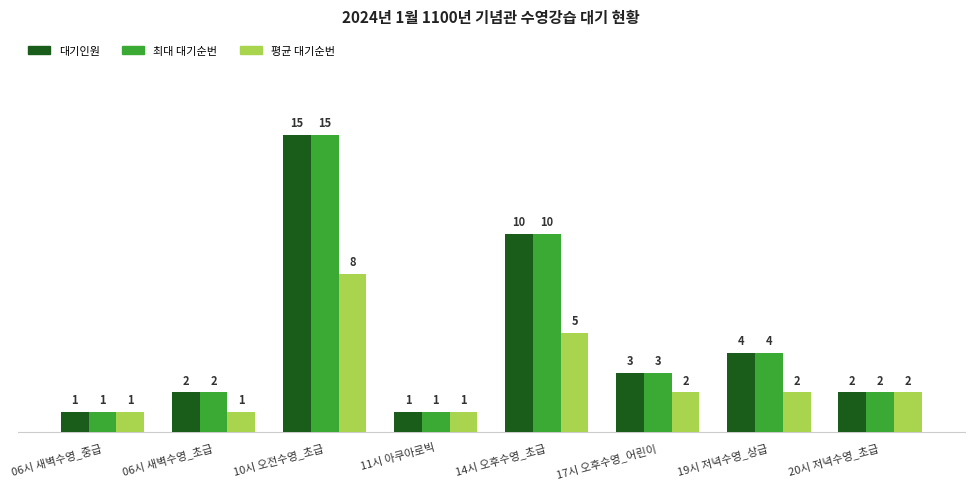

Reading left to right, list all the values displayed in this chart.

대기인원: 1	2	15	1	10	3	4	2
최대 대기순번: 1	2	15	1	10	3	4	2
평균 대기순번: 1	1	8	1	5	2	2	2